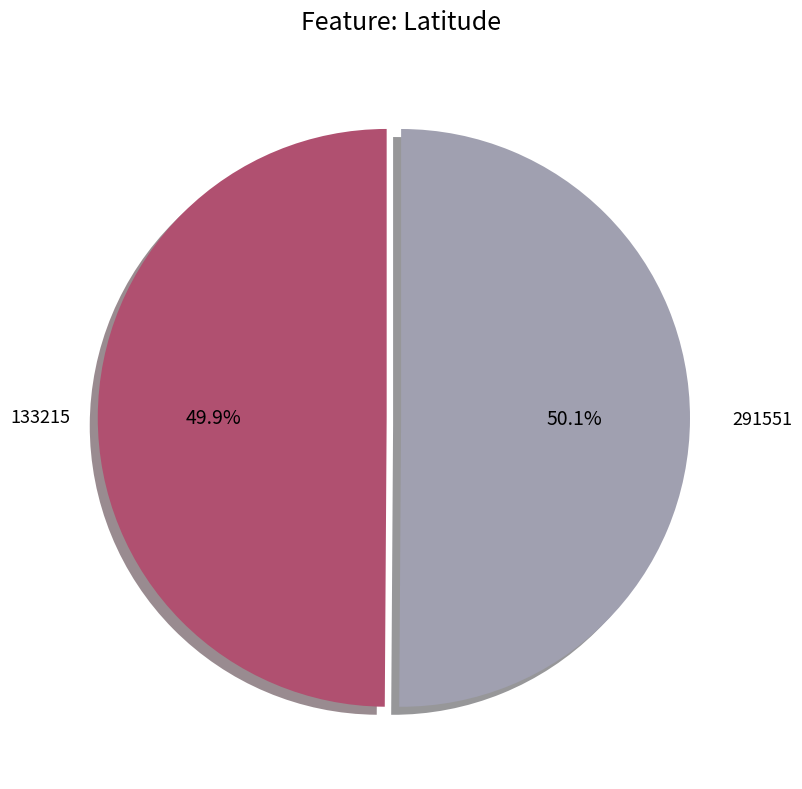

Combined, do 133215 and 291551 account for over 50%?

Yes